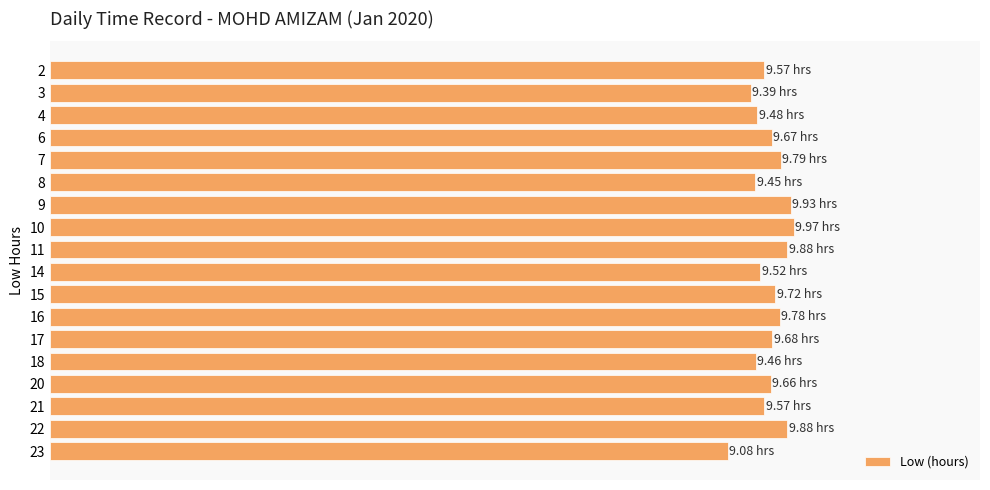

Are the bars horizontal?

Yes